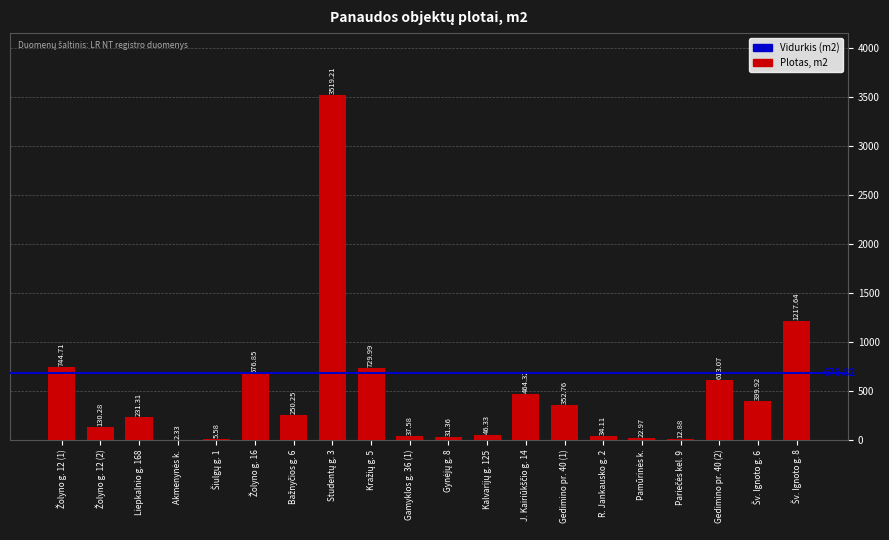

What is the sum of all values?

9523.5